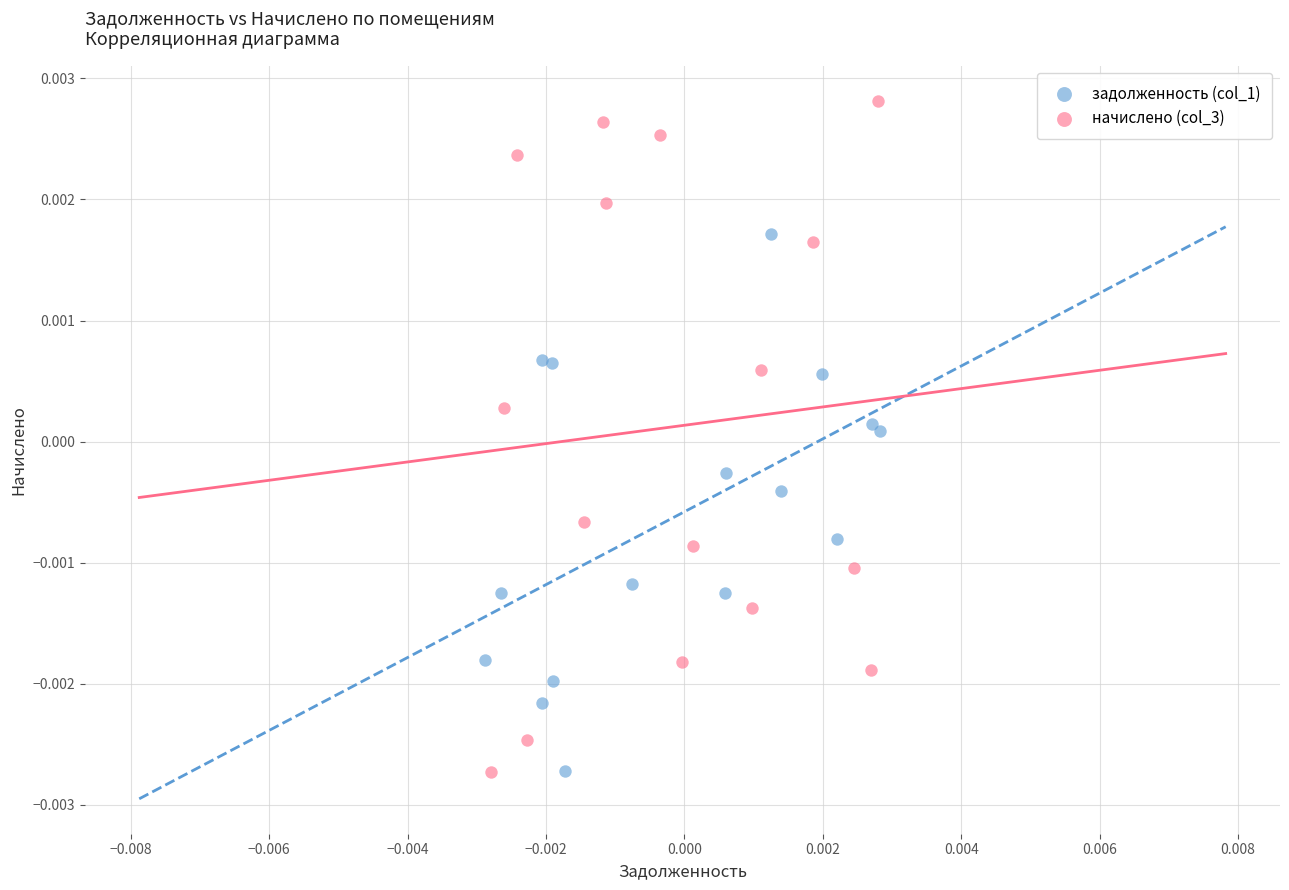

Which series has the largest Y range (max minus min)?

начислено (col_3)